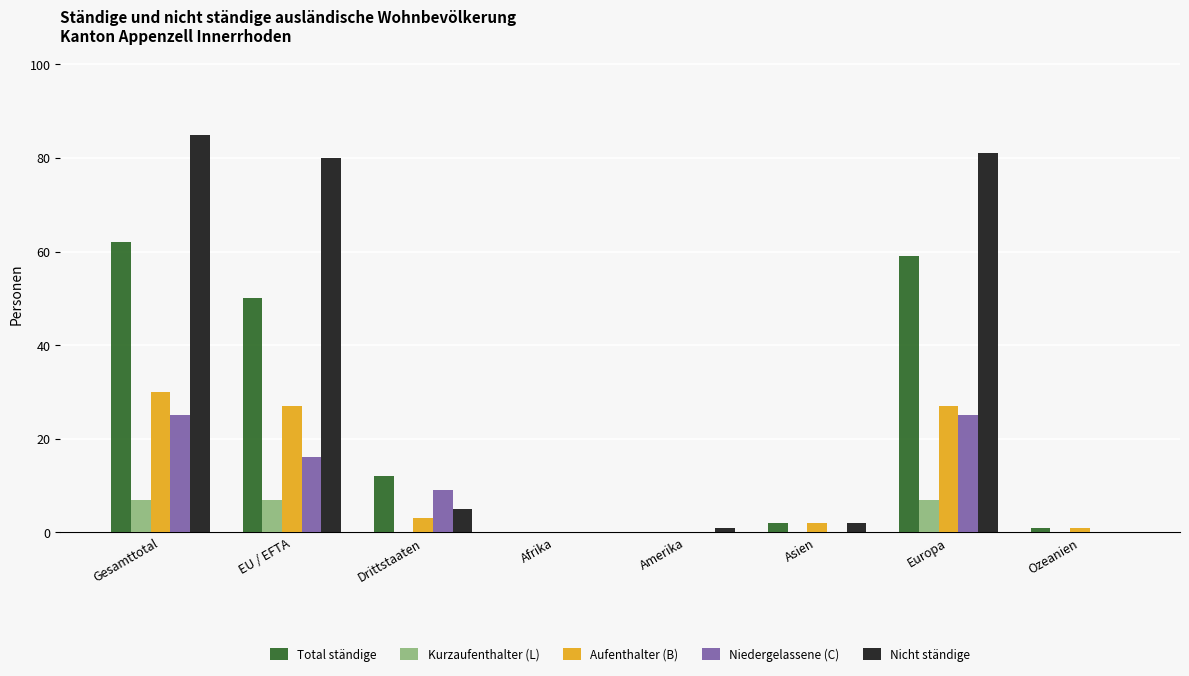

What is the difference between the Niedergelassene (C) values at Asien and Gesamttotal?

25